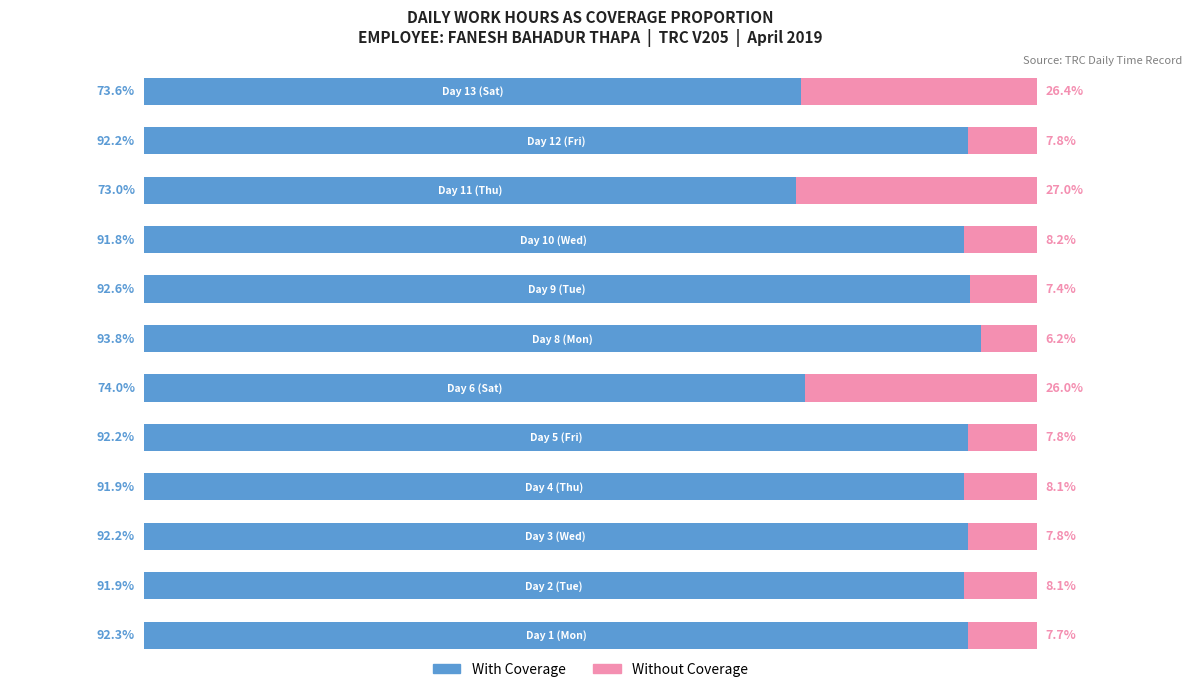

Reading right to left, what are all the values shown in this chart?

With Coverage: 73.6	92.2	73.0	91.8	92.6	93.8	74.0	92.2	91.9	92.2	91.9	92.3
Without Coverage: 26.4	7.8	27.0	8.2	7.4	6.2	26.0	7.8	8.1	7.8	8.1	7.7